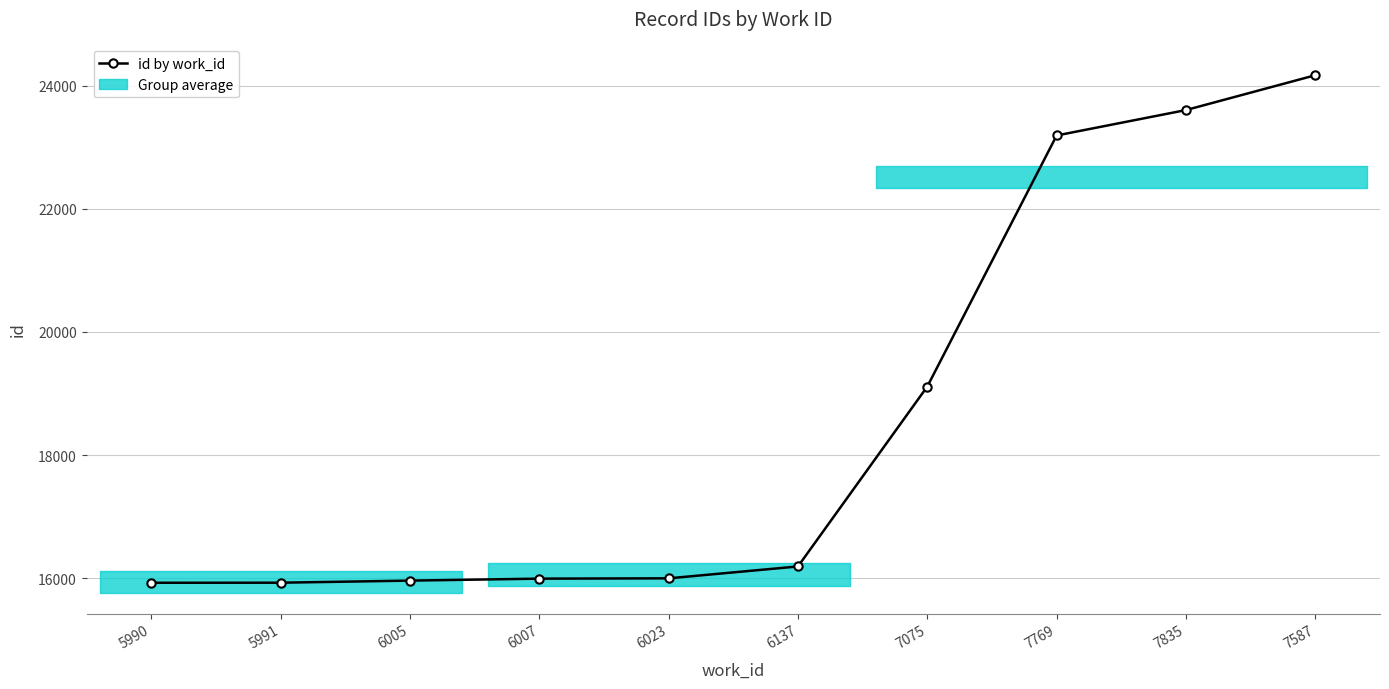

True or false: the data has more than 2 interior local peaks.

False